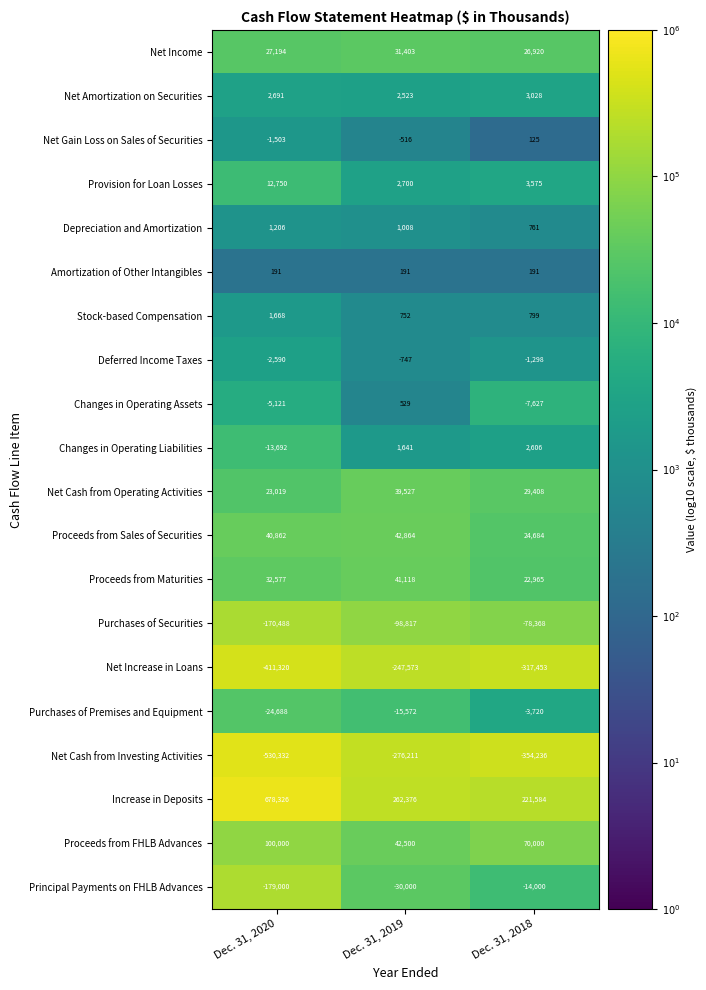

Is it true that Stock-based Compensation equals 1287 at Dec. 31, 2018?

False